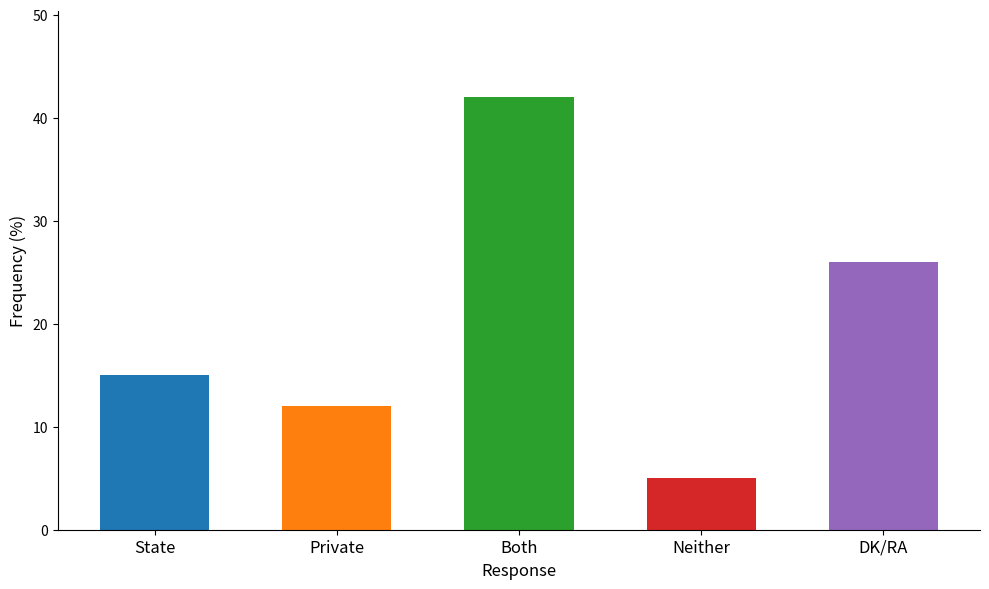

What is the approximate value at Neither?

5